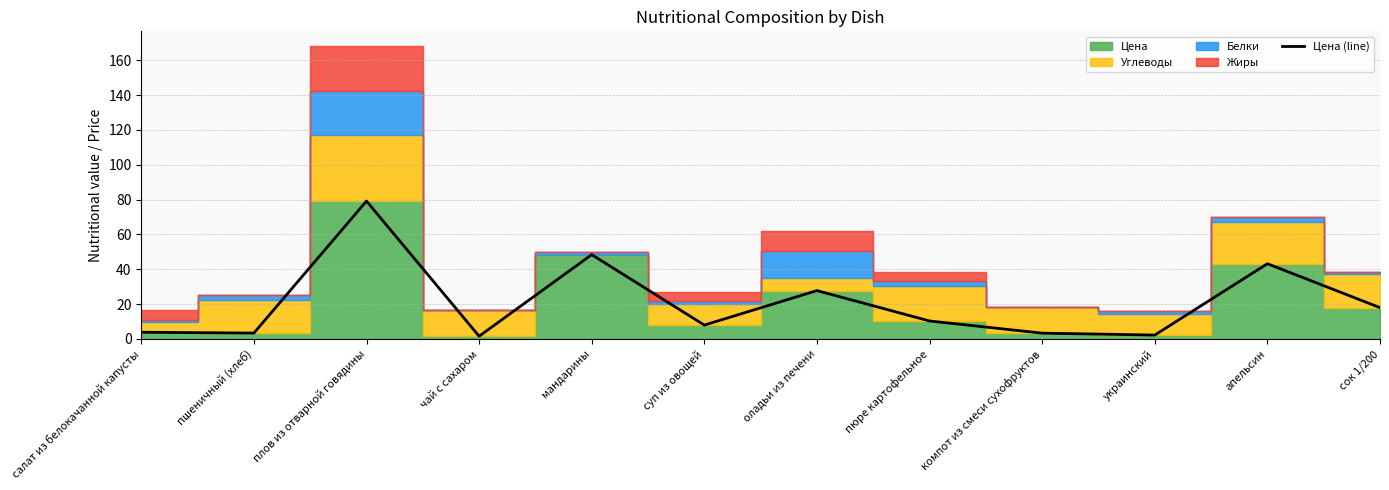

What value does the data have at суп из овощей?

8.0